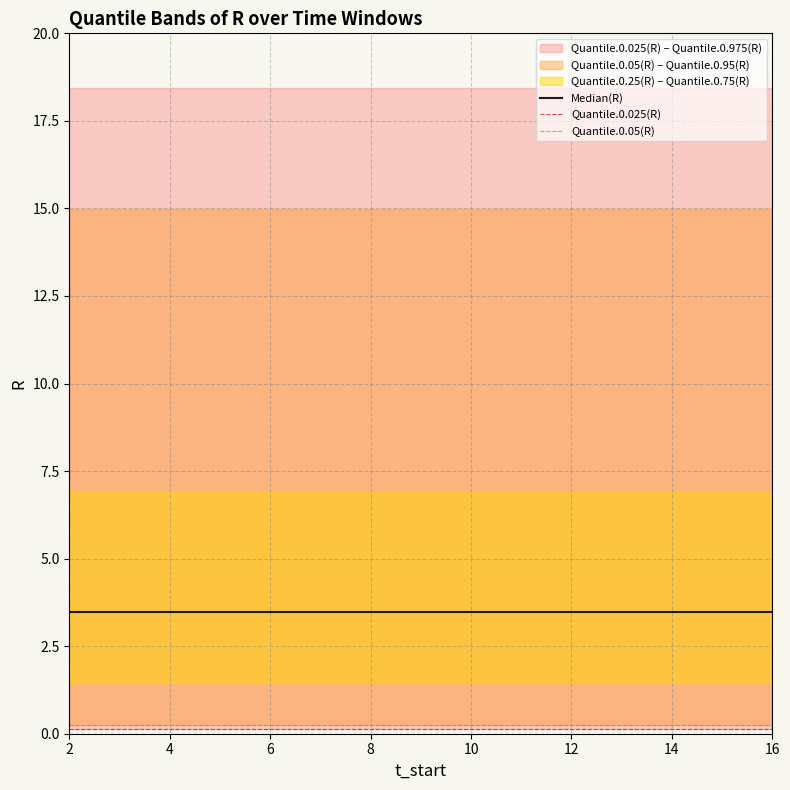

At which category is the sum across all series the highest?

2